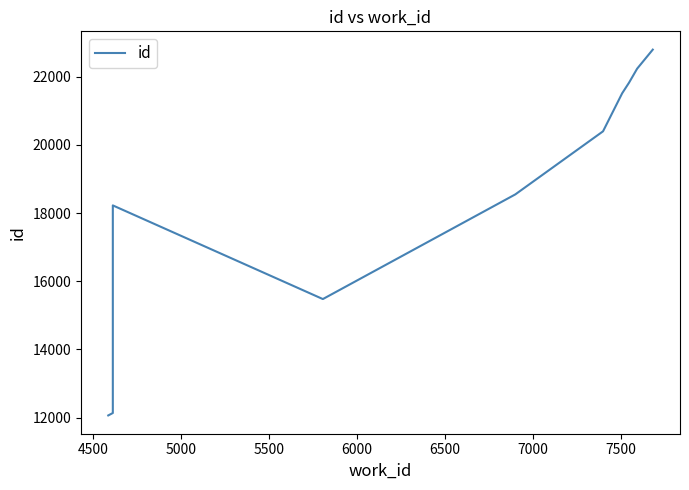

What is the difference between the maximum and second lowest values?

10658